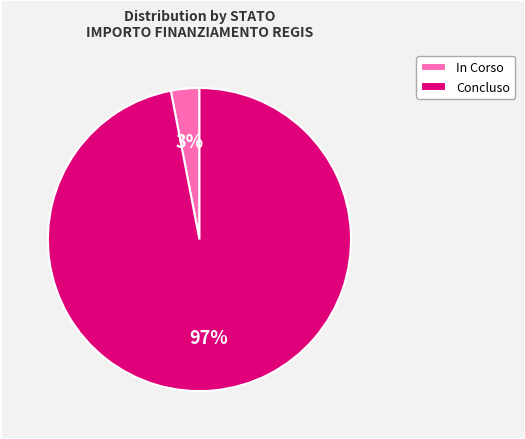

Does any single category account for the majority?

Yes